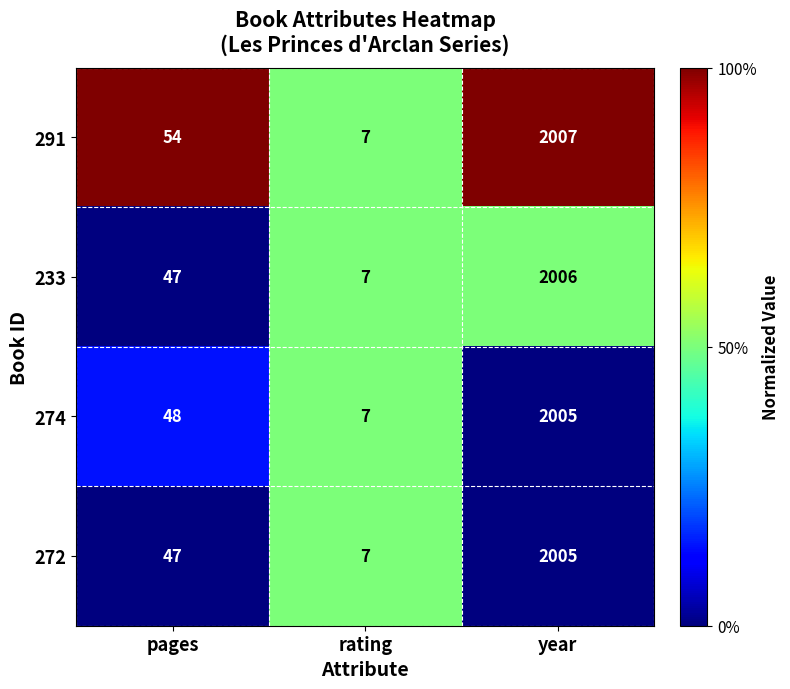

Which label corresponds to the largest value in the chart?

year